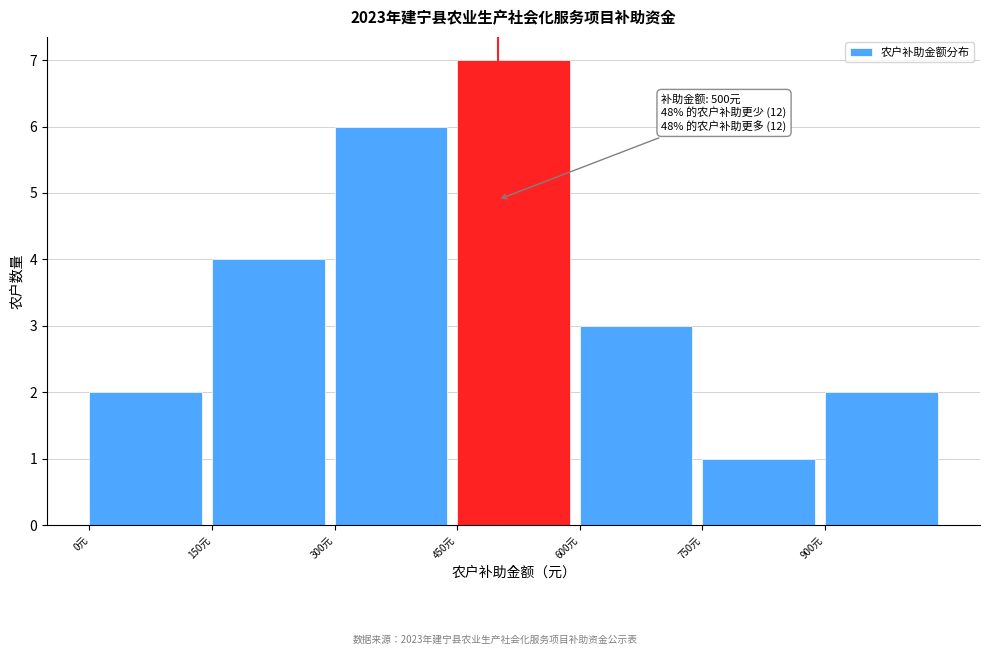

Over which range of the x-axis is the bar tallest?

450 to 600